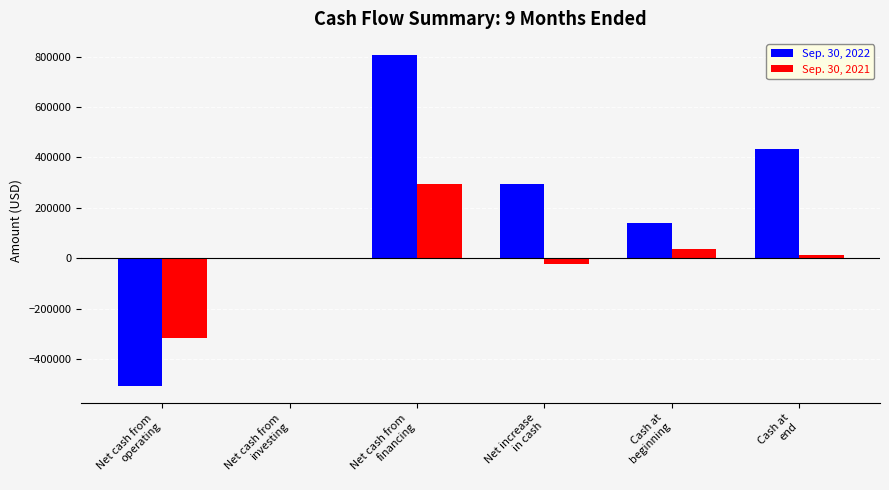

Are the bars horizontal?

No